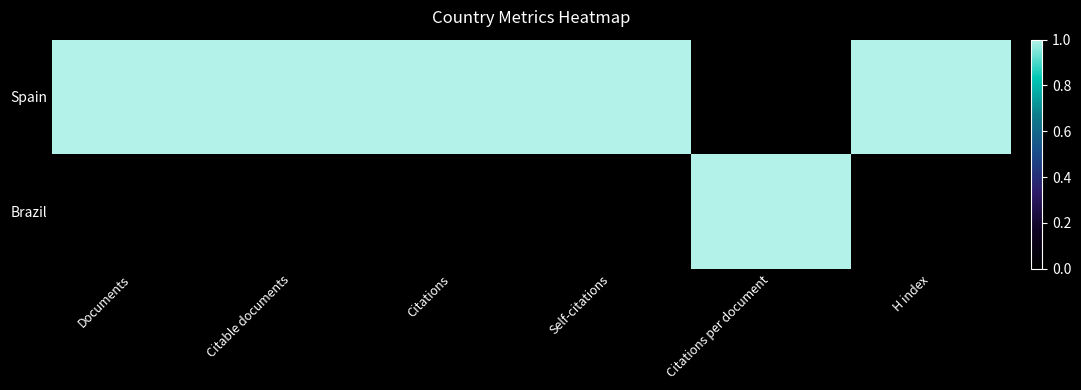

At Citable documents, list the series in order from largest to smallest.

Spain, Brazil